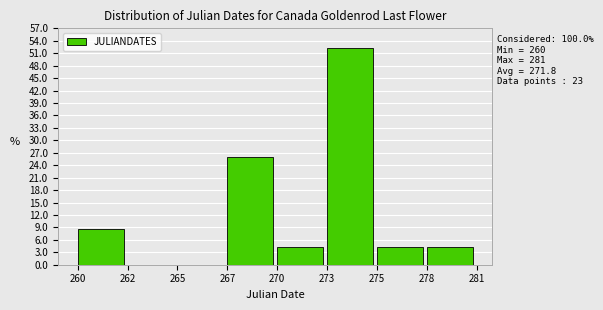

Reading left to right, list all the values displayed in this chart.

260=8.7	262=0.0	265=0.0	267=26.1	270=4.3	273=52.2	275=4.3	278=4.3